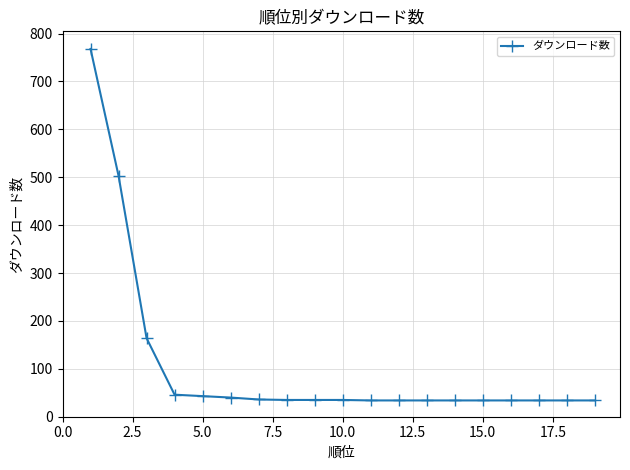

What is the greatest value displayed?

768